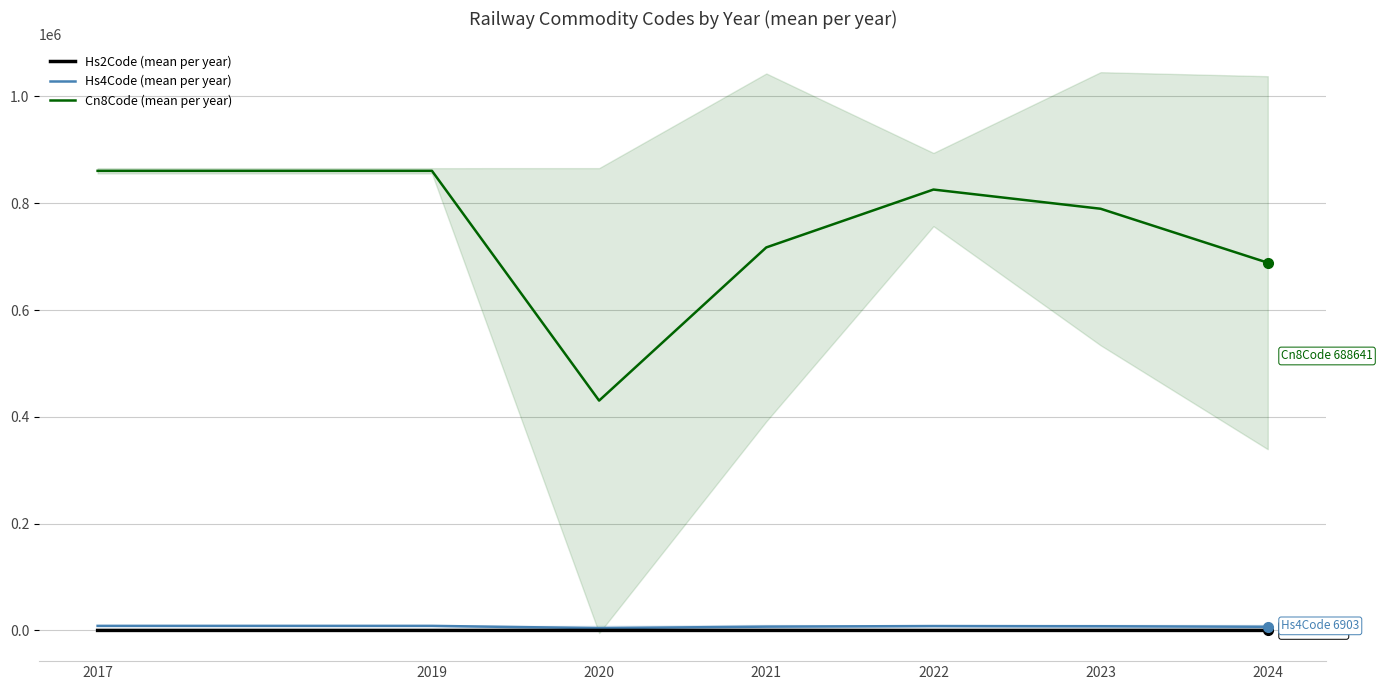

At which category is the sum across all series the highest?

2017